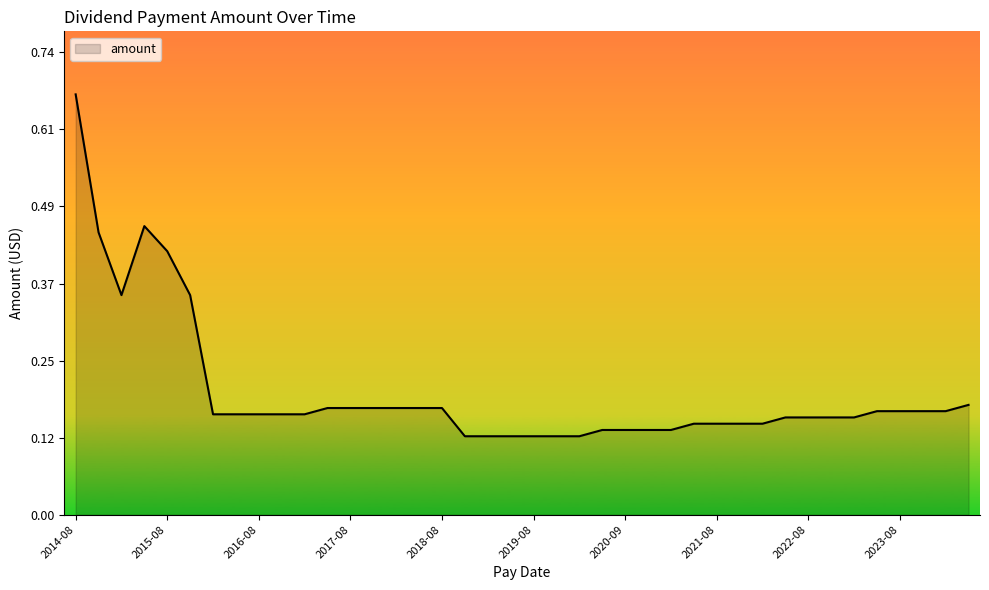

How many lines are shown in the chart?

1